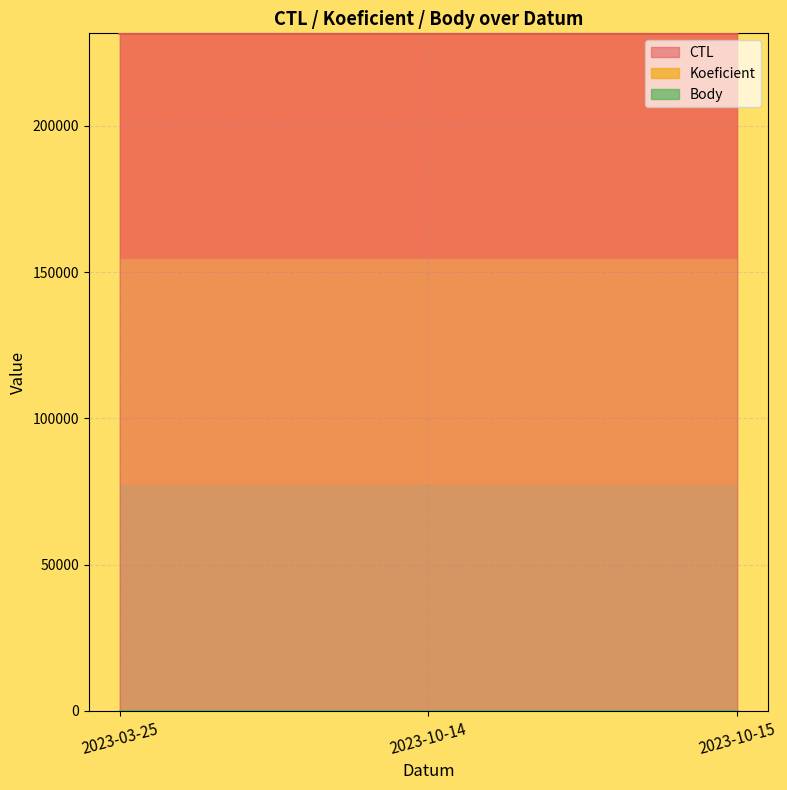

Read the CTL value at 2023-10-14.

231629